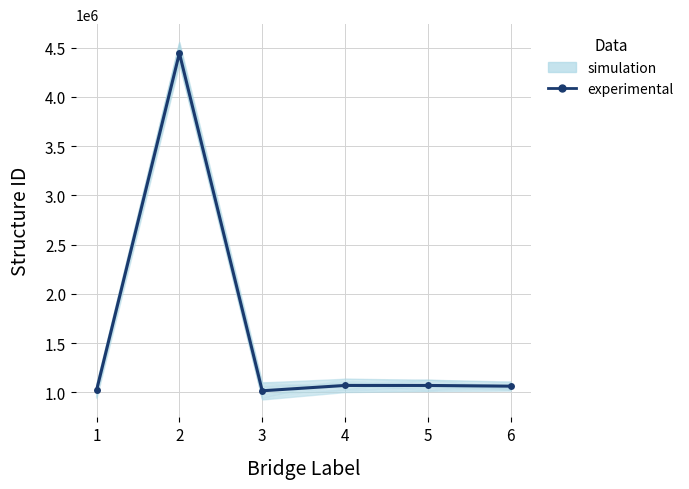

What is the ratio of the value at 1 to the value at 3?

1.0